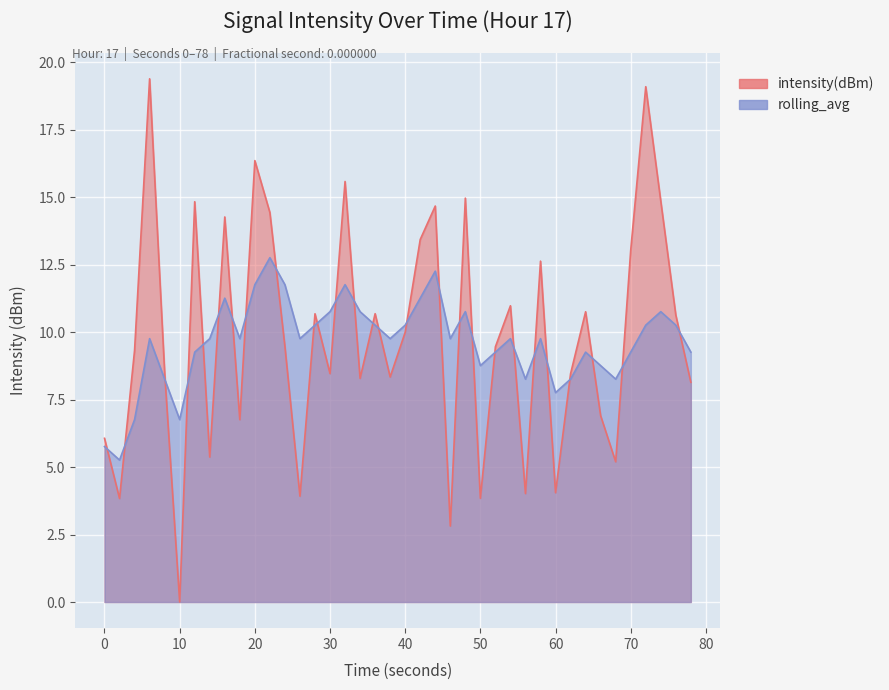

How many intersections are there between rolling_avg and intensity(dBm)?

27